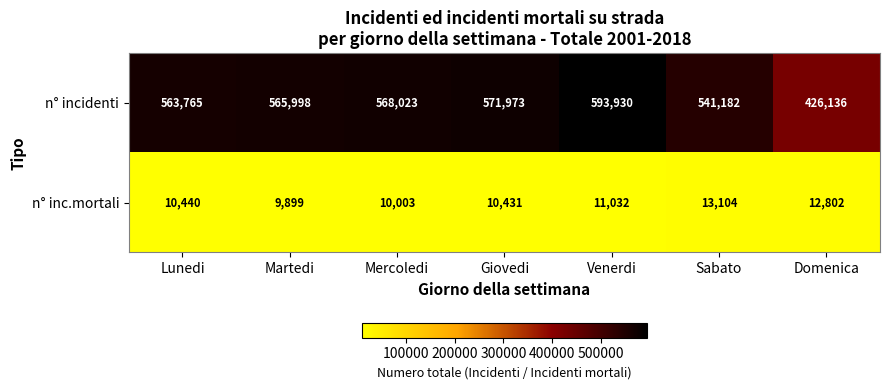

Rank the series by their average value, from highest to lowest.

n° incidenti, n° inc.mortali